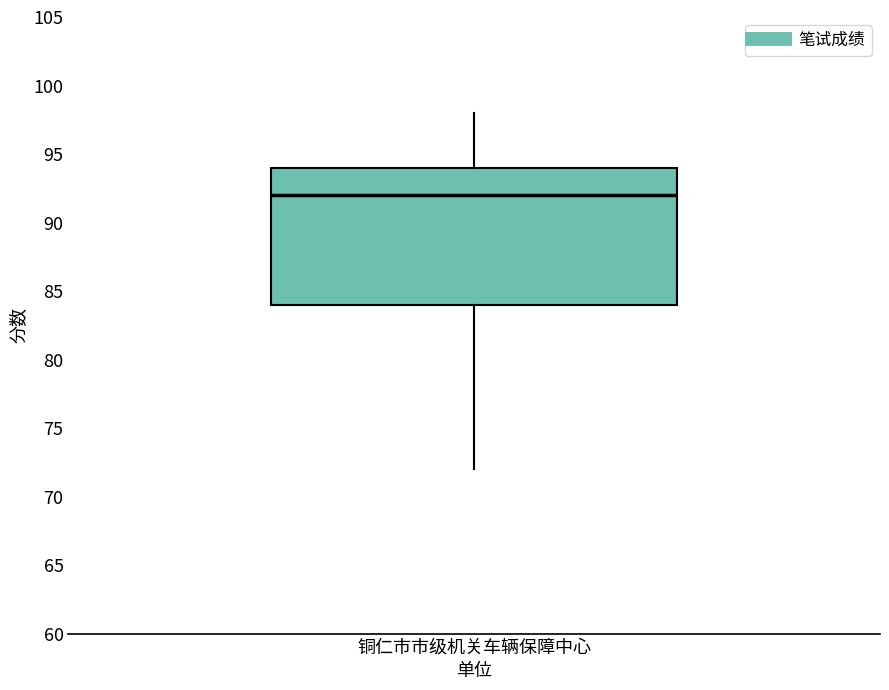

Where does the upper whisker of the box for 铜仁市市级机关车辆保障中心 end on the y-axis? The values are not printed on the chart, so give them approximately, as read against the axis.

98